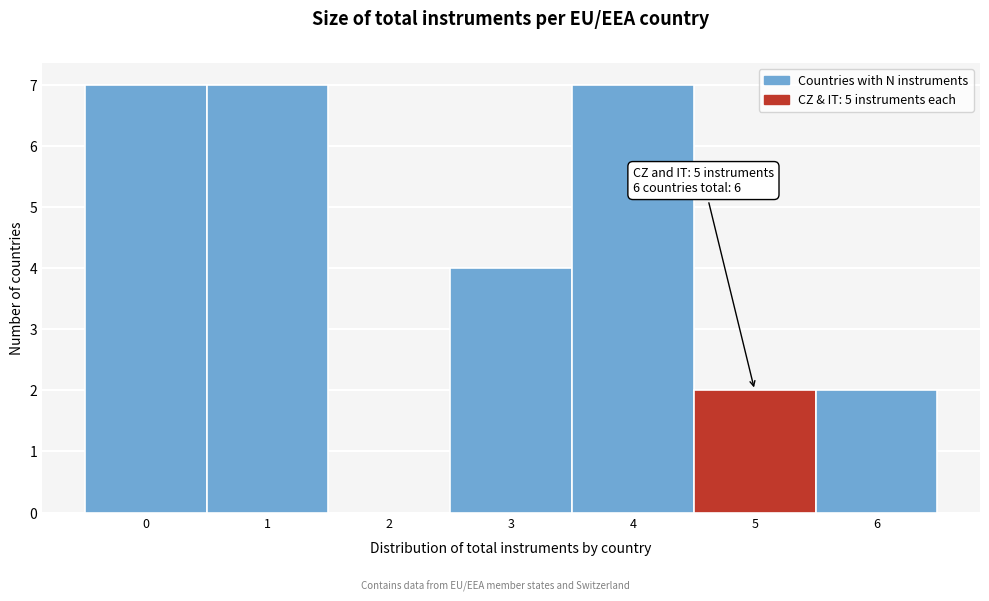

Reading left to right, extract all data points from this chart.

0=7	1=7	2=0	3=4	4=7	5=2	6=2